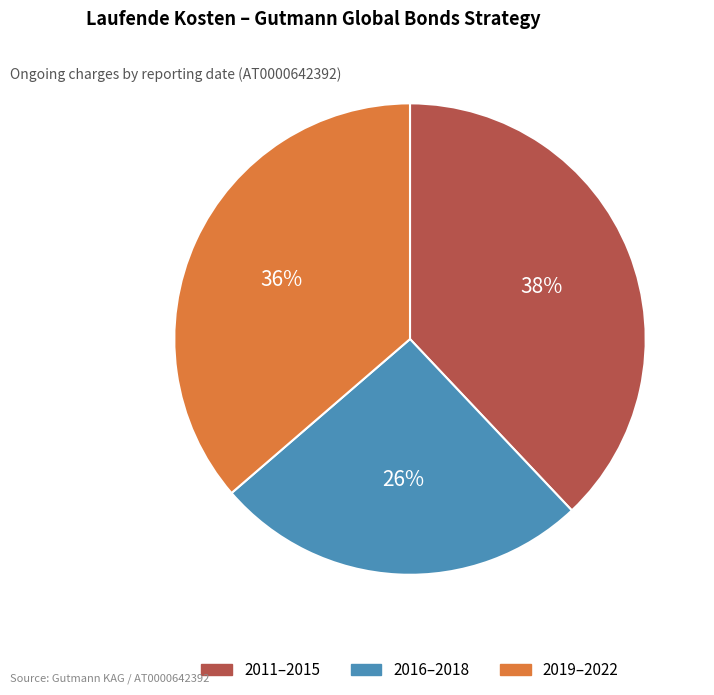

To the nearest percent, what is the difference between the largest and smallest slice percentages?

12%